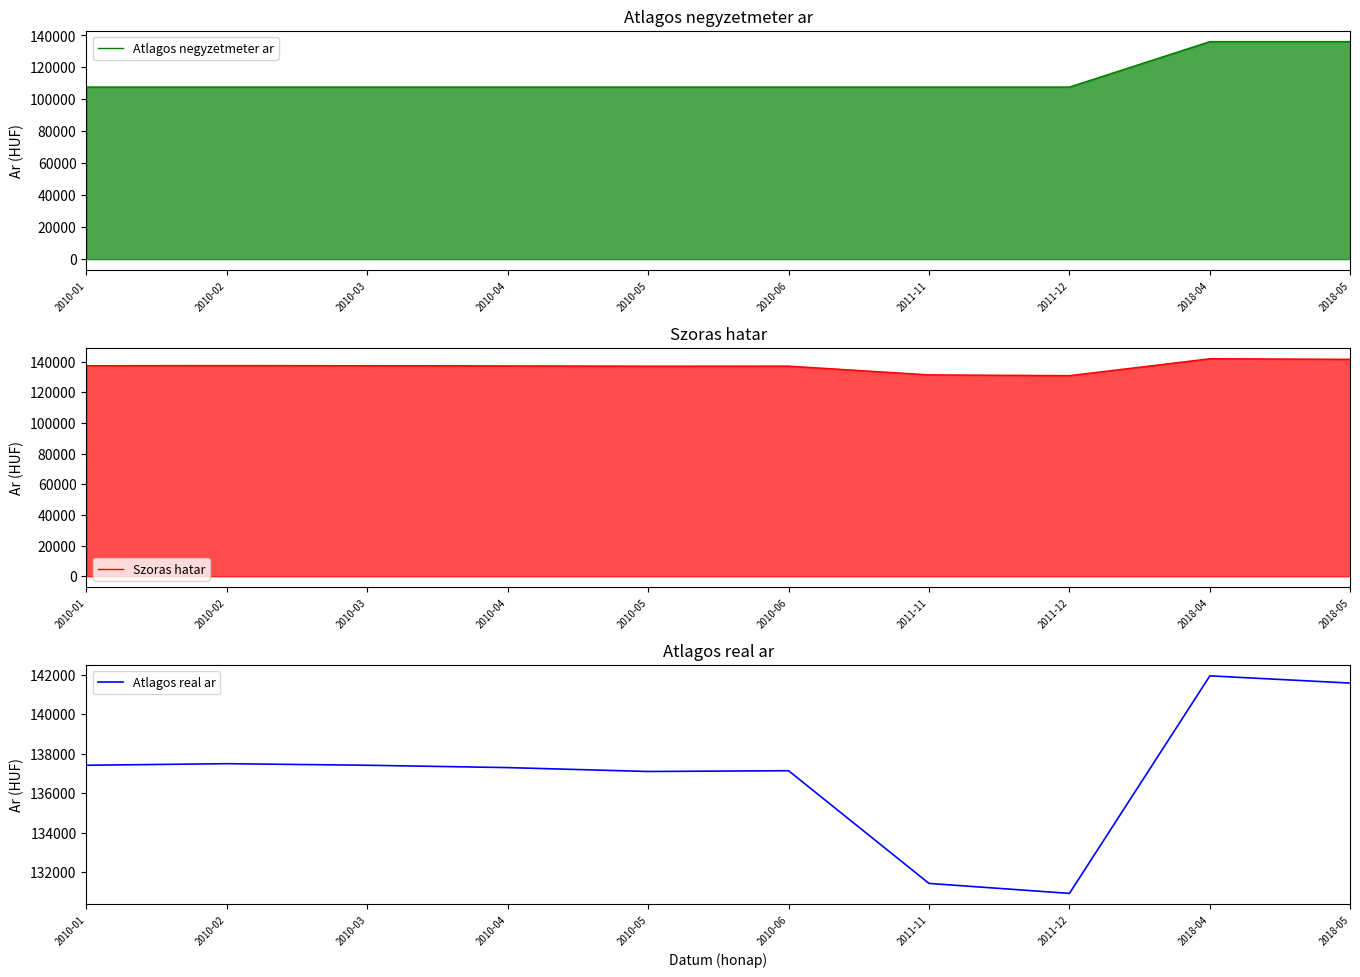

Which label corresponds to the smallest value in the chart?

2010-01